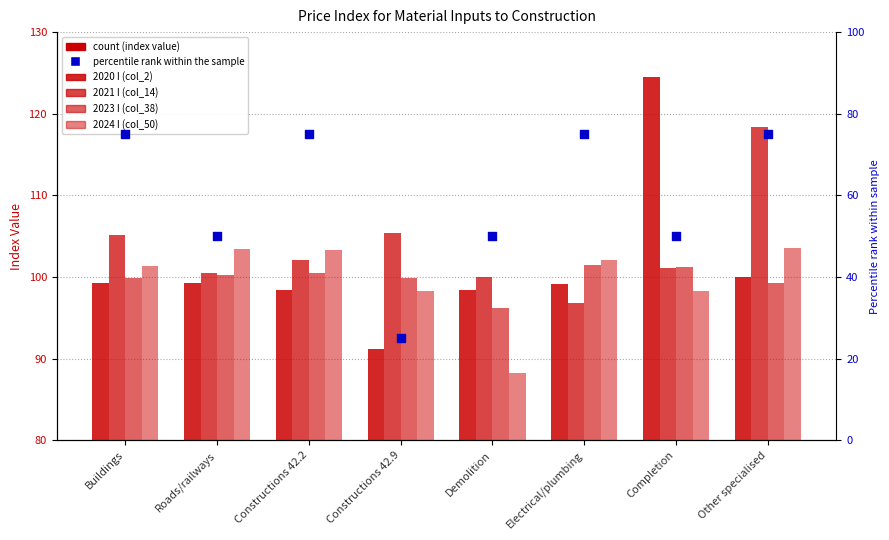

What are all the series names shown in the legend?

2020 I (col_2), 2021 I (col_14), 2023 I (col_38), 2024 I (col_50), percentile rank